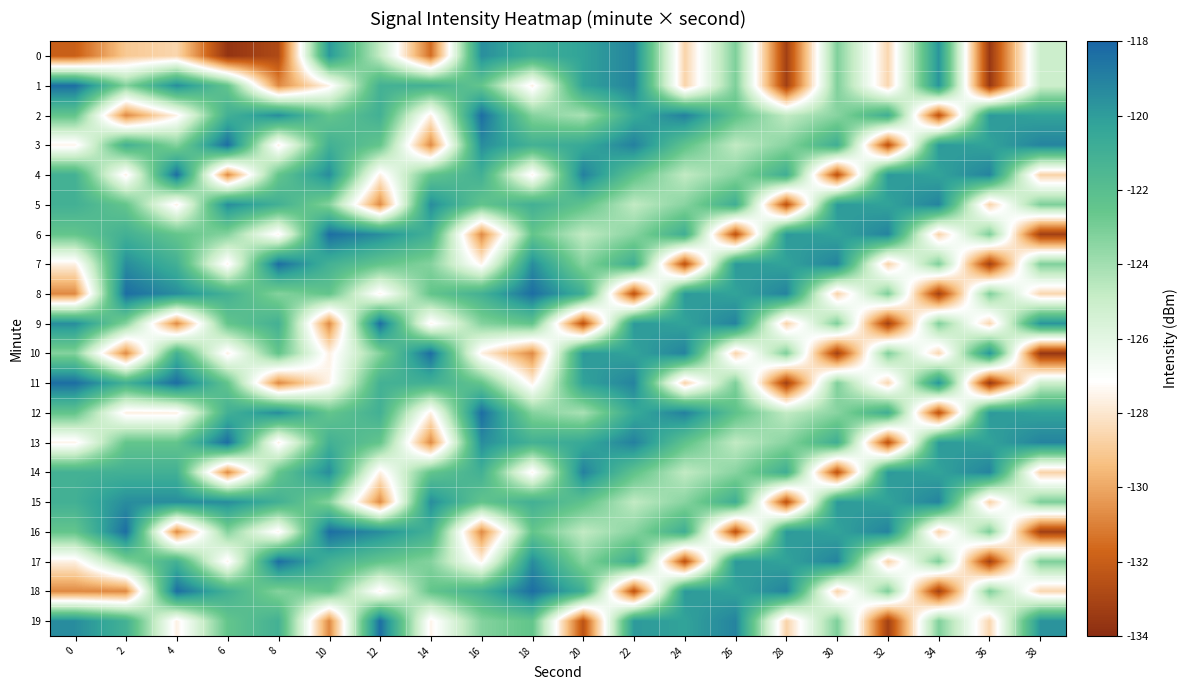

At which category is the sum across all series the highest?

22